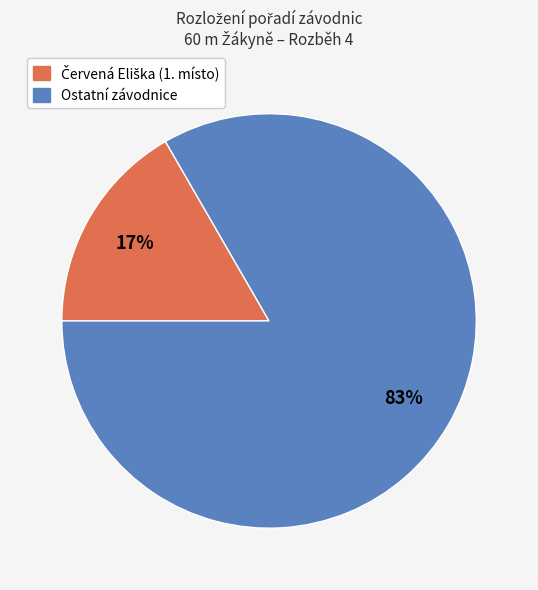

Is there any slice that represents more than half of the pie?

Yes